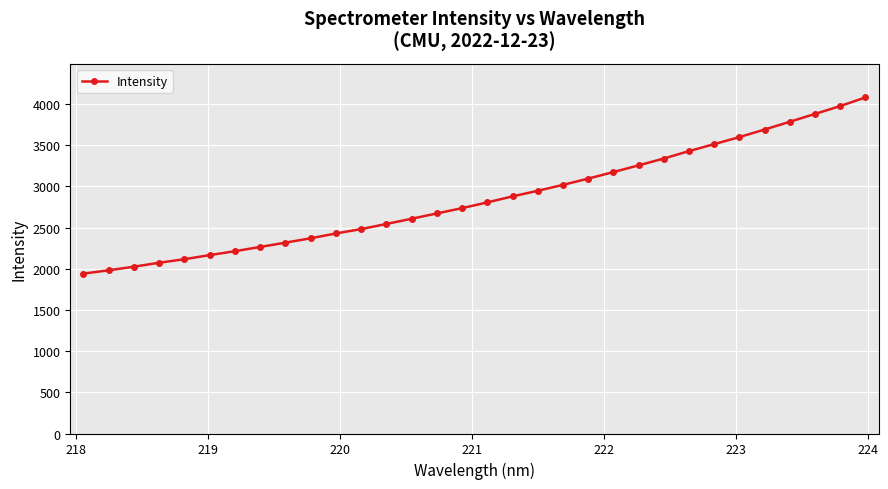

What is the average value?

2856.2